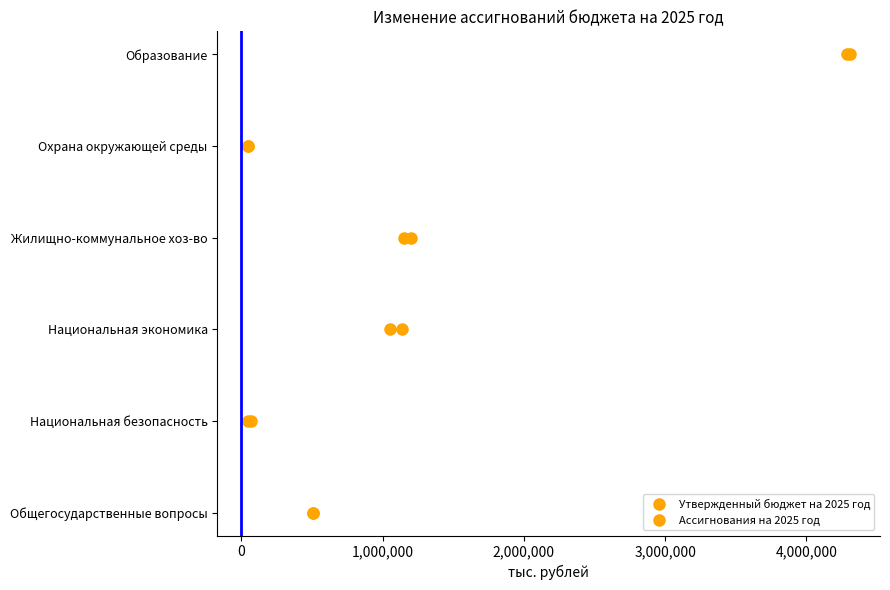

How many categories are shown in the chart?

6